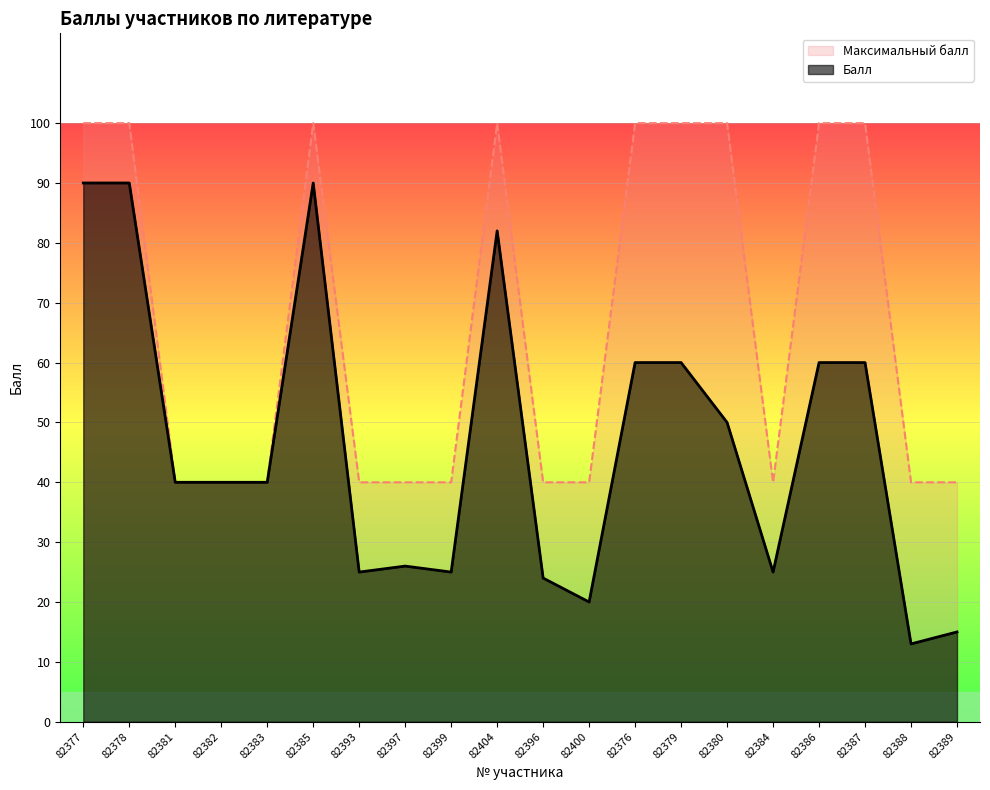

What position from the left is 82377?

1